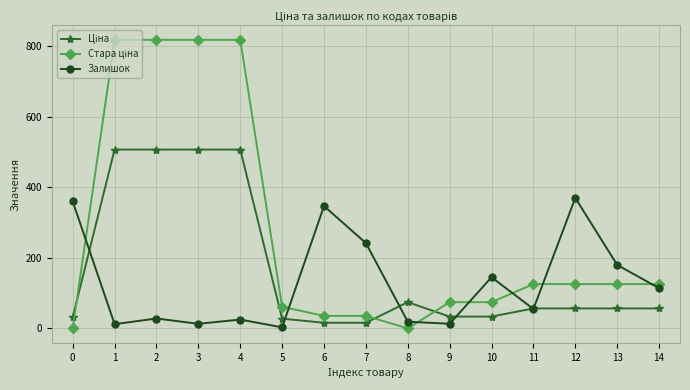

What is the total value across all series at 2?

1353.7